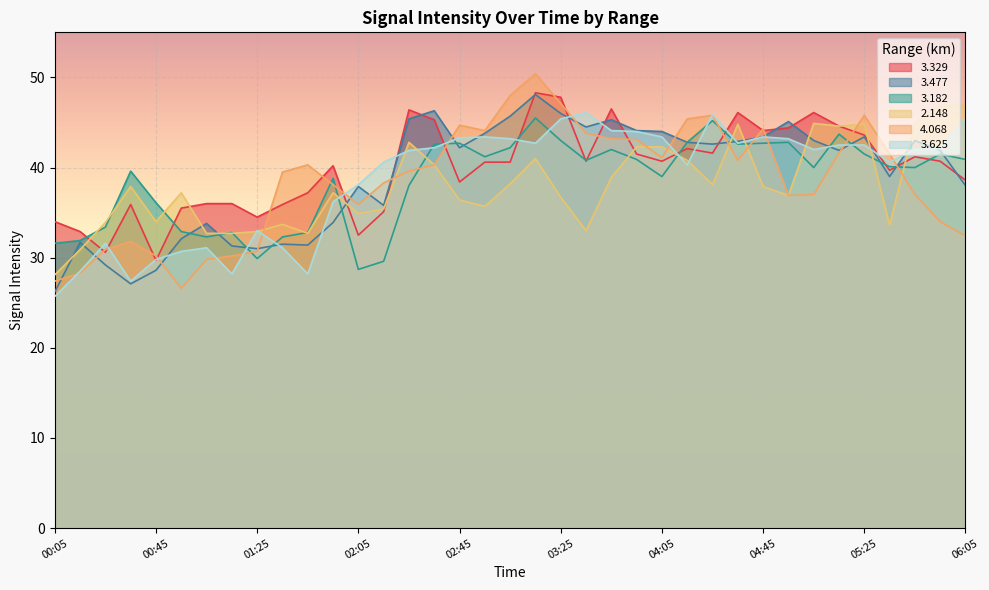

List the series in order of their peak value, lowest first.

  3.182,   3.625,   2.148,   3.477,   3.329,   4.068